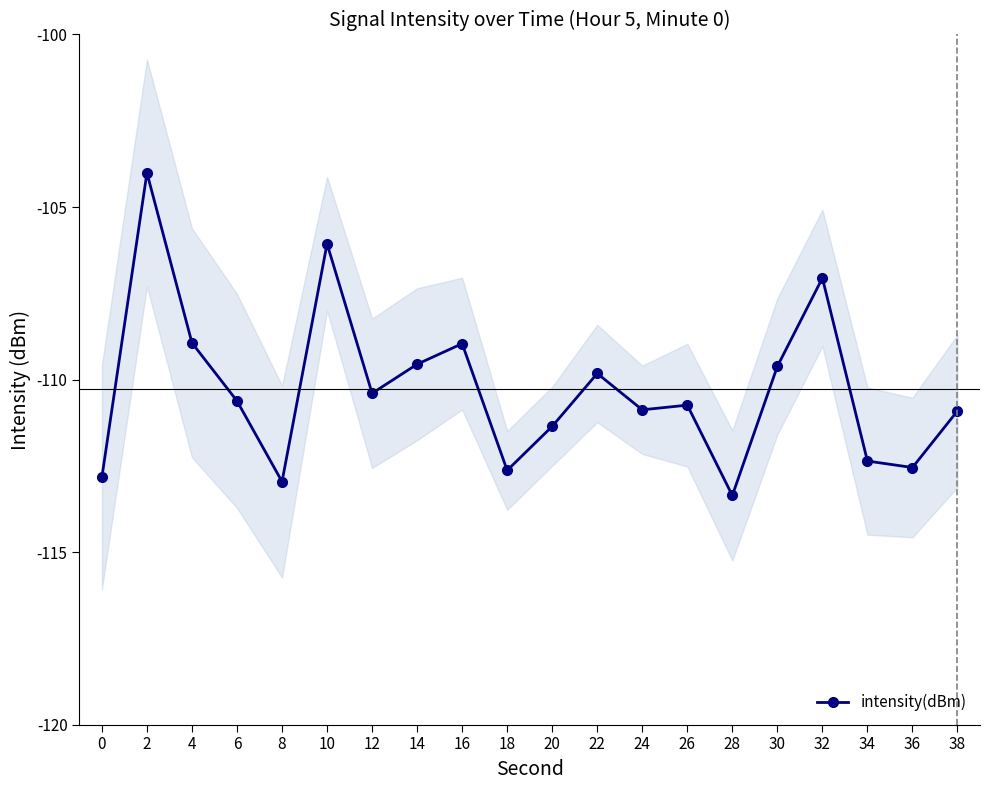

What is the difference between the maximum and second lowest values?

8.9